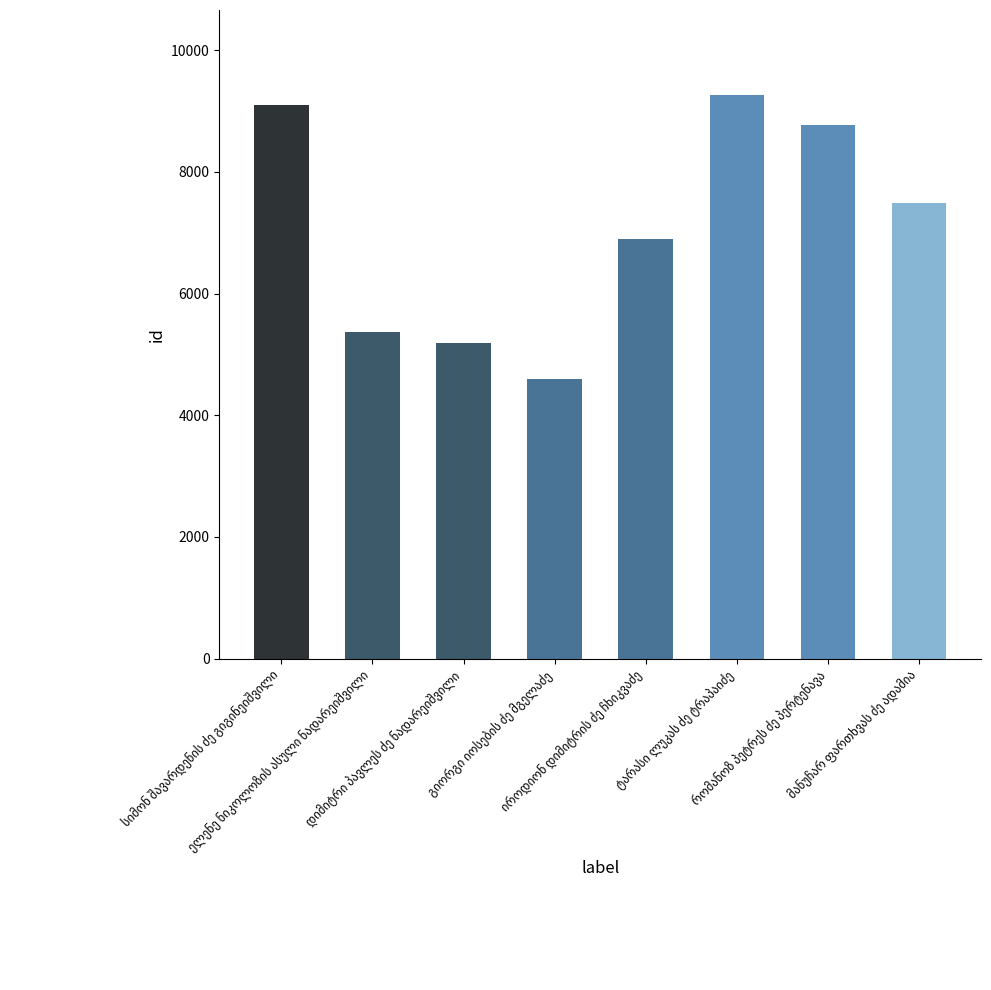

What is the smallest value displayed?

4598